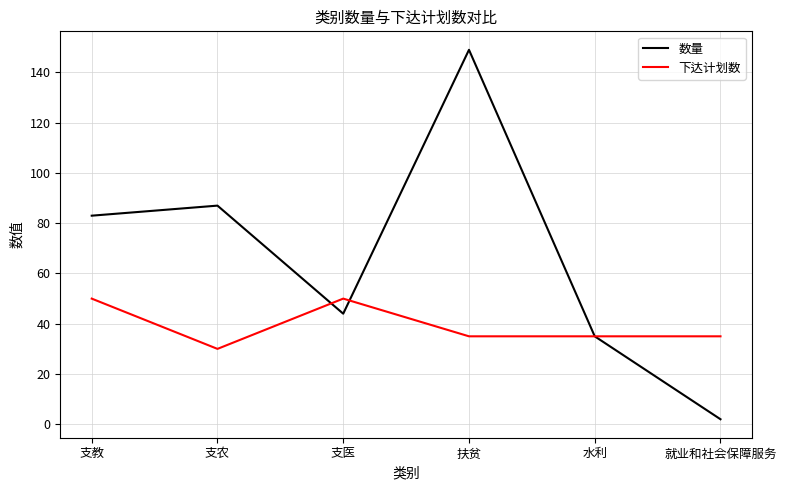

Is the value of 下达计划数 at 扶贫 greater than the value of 数量 at 扶贫?

No